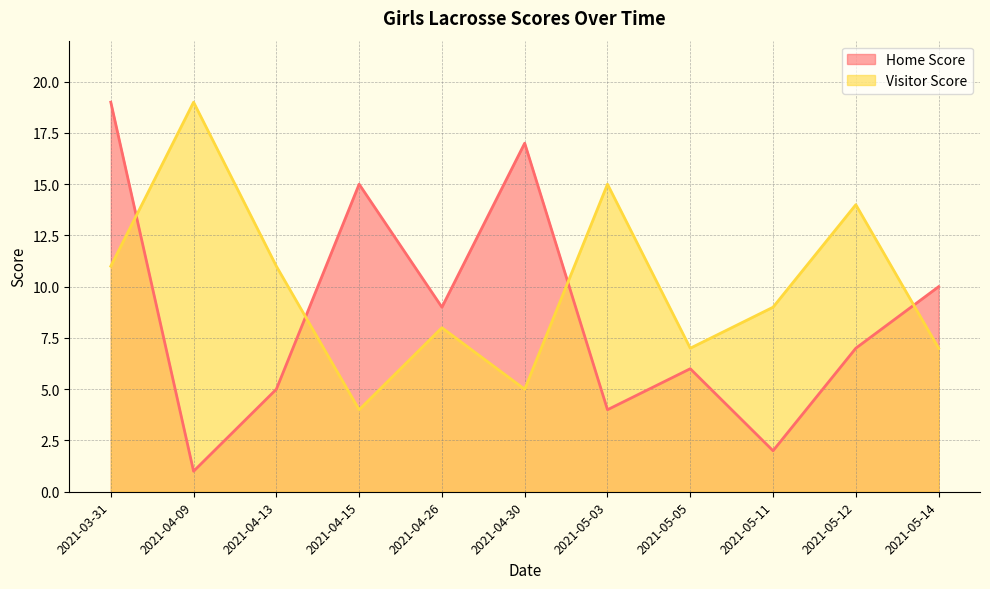

At which category is the sum across all series the highest?

2021-03-31